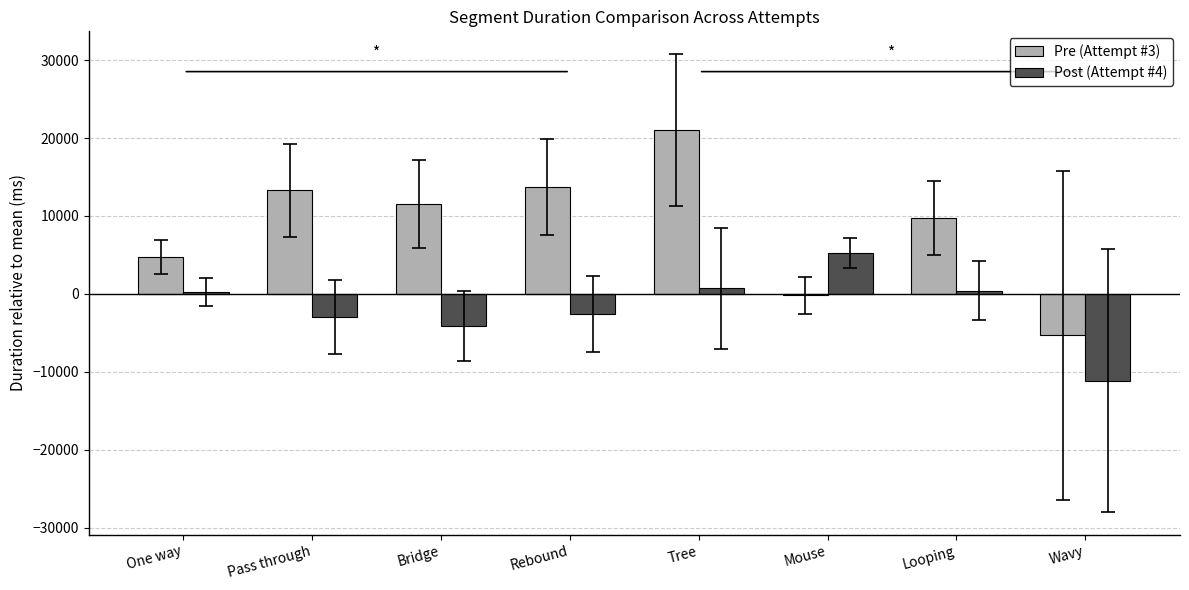

The value of Post (Attempt #4) at Mouse is 7985.3. True or false?

False